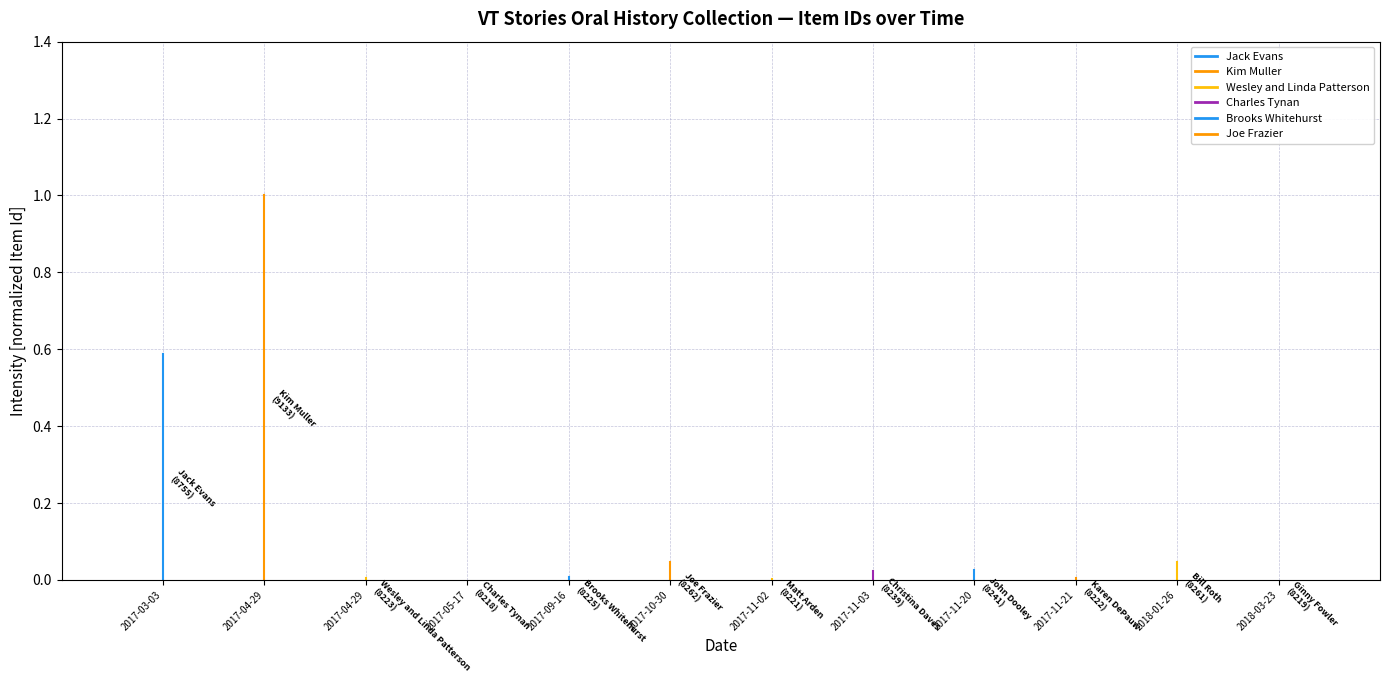

At which category is the sum across all series the highest?

2017-04-29